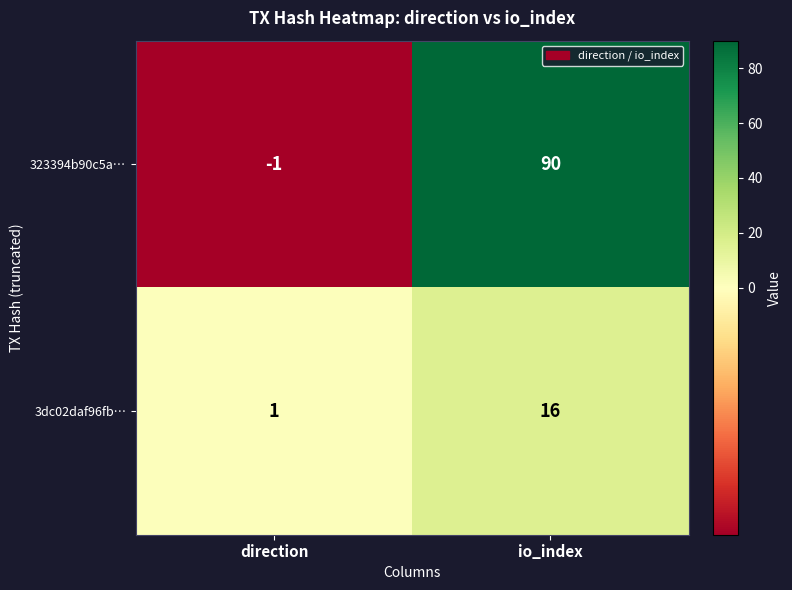

At which label does 323394b90c5a… reach its peak?

io_index